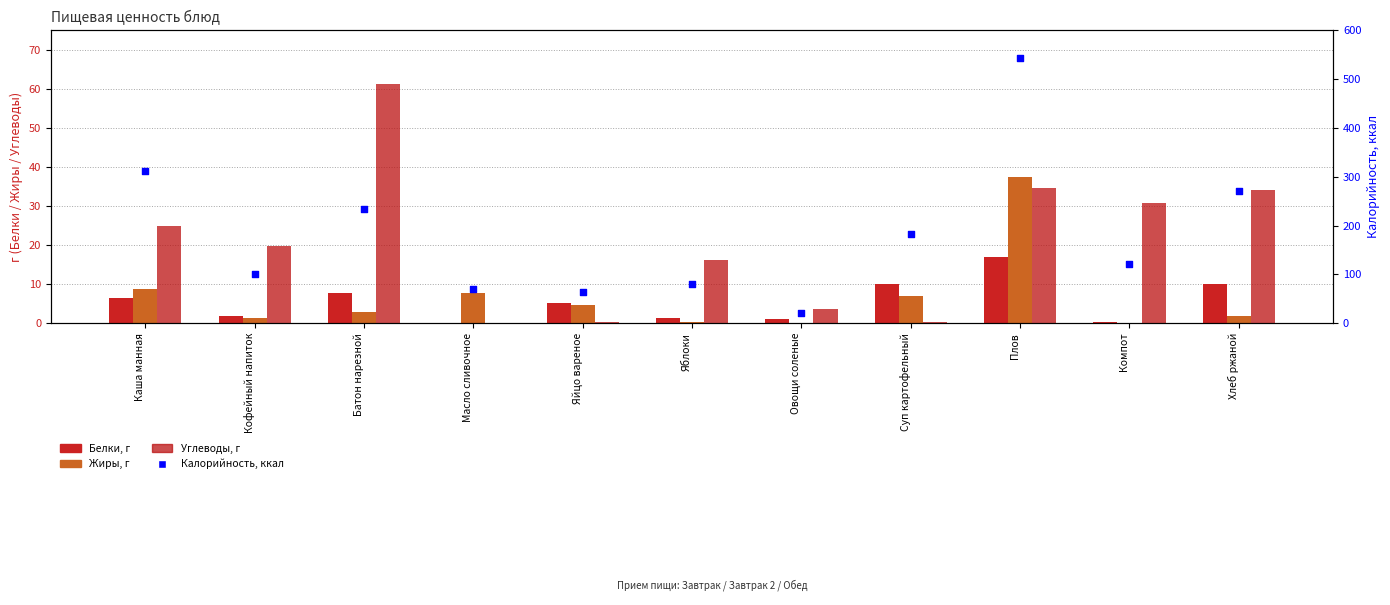

Which series contains the highest Y value?

Калорийность, ккал